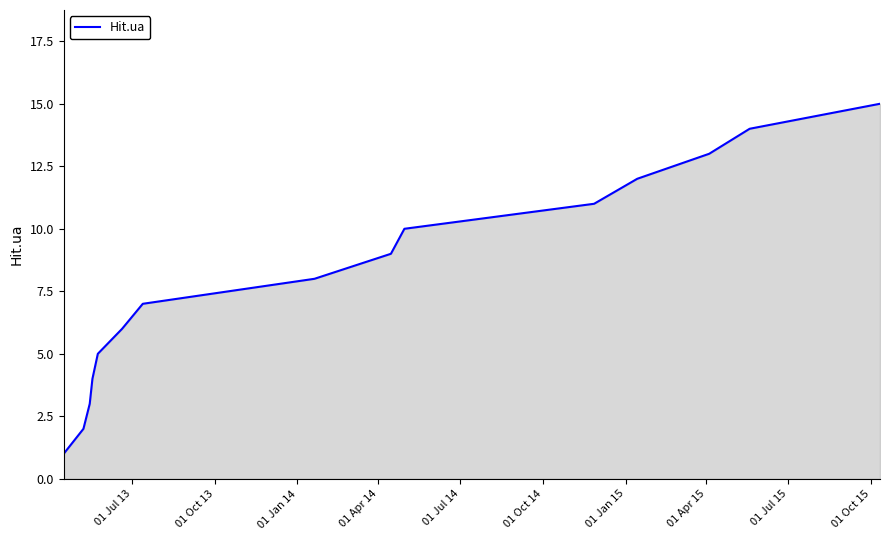

What is the maximum value shown in the chart?

15